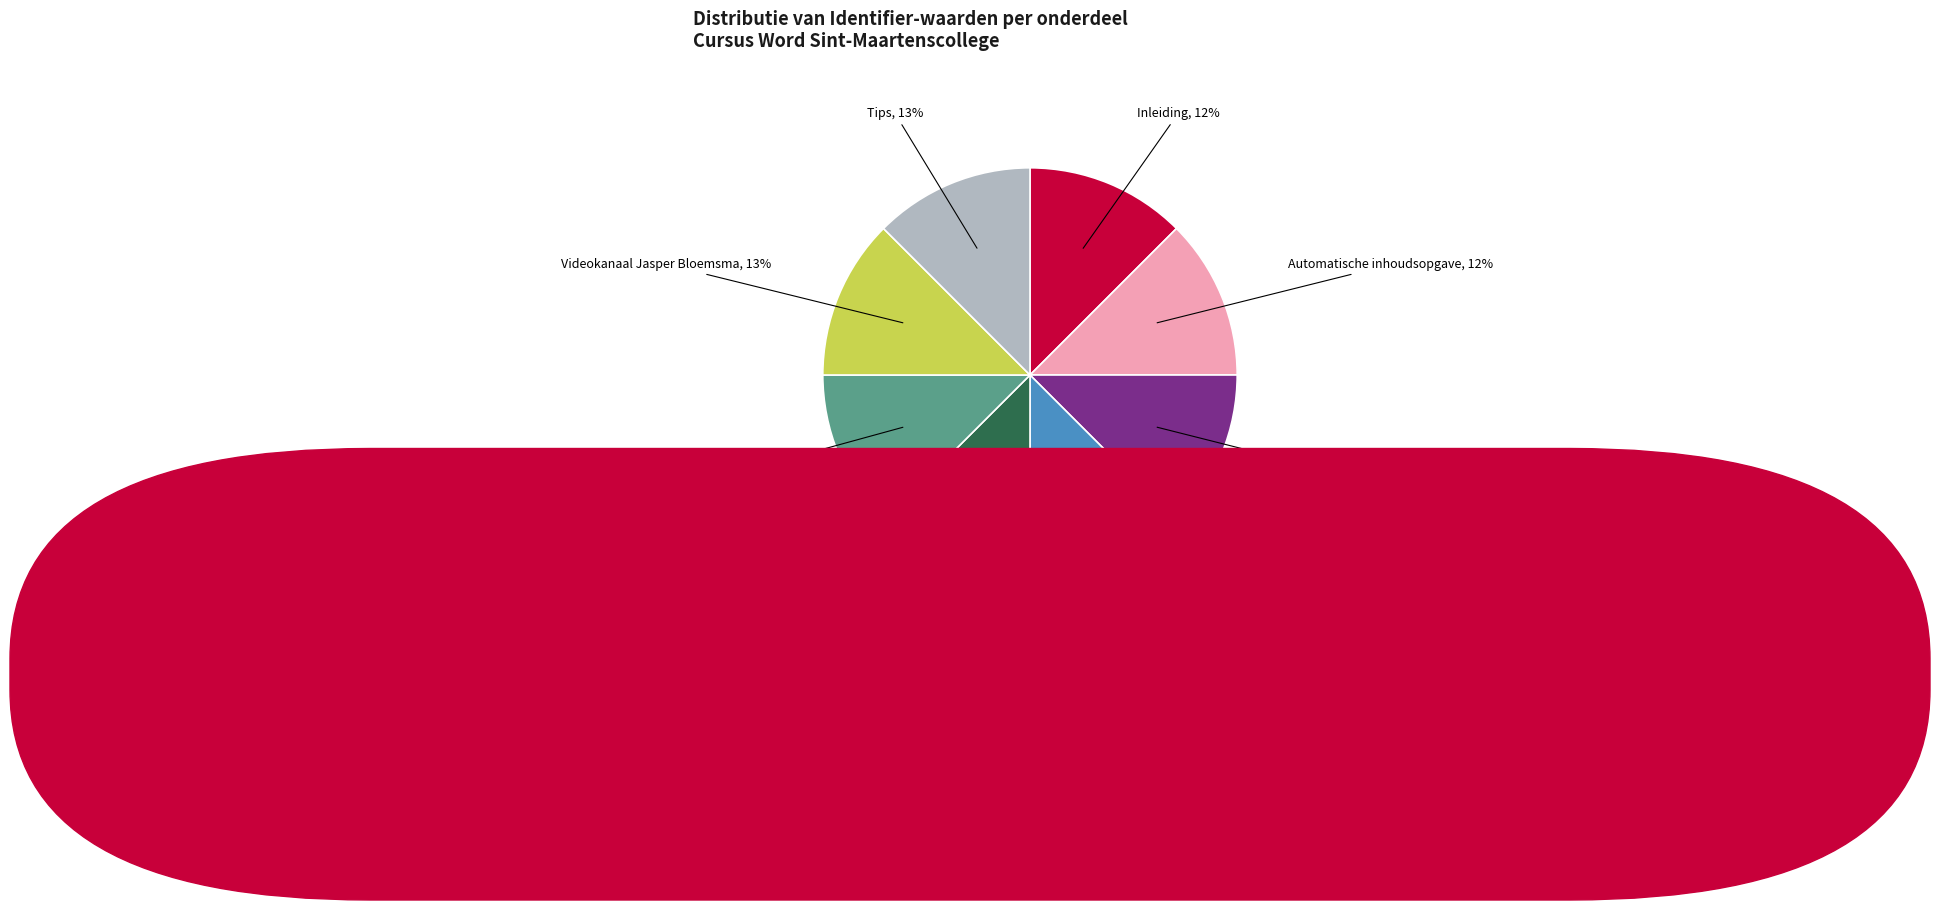

To the nearest percent, what is the average slice percentage?

12%